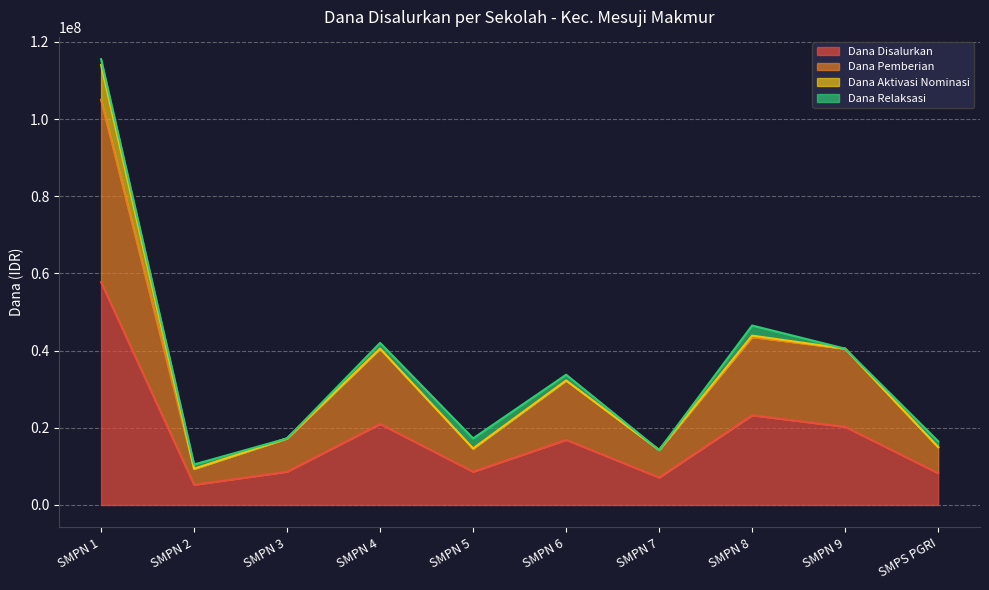

The value of Dana Disalurkan at SMPN 4 is 21000000. True or false?

True